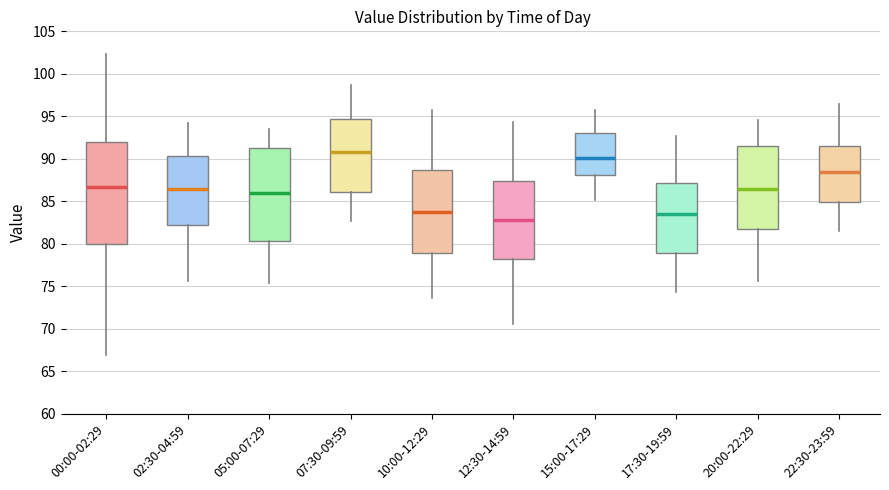

Which box is the tallest, from its lower edge to its upper edge?

00:00-02:29